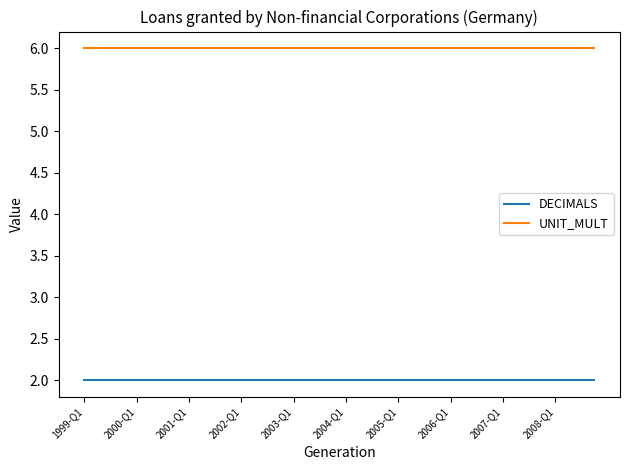

True or false: UNIT_MULT and DECIMALS intersect in this chart.

False